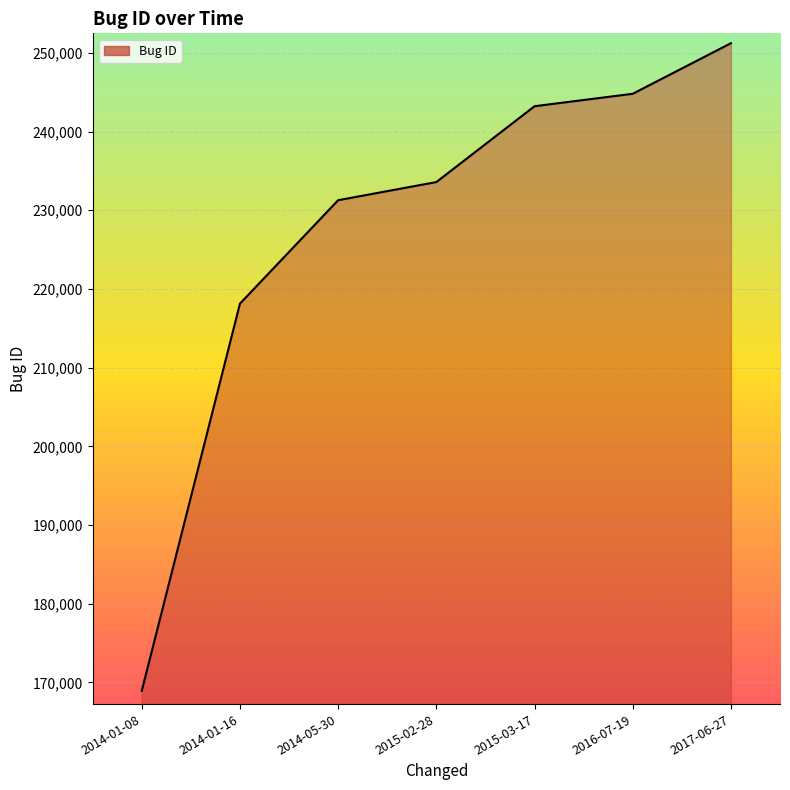

What position from the left is 2014-05-30?

3